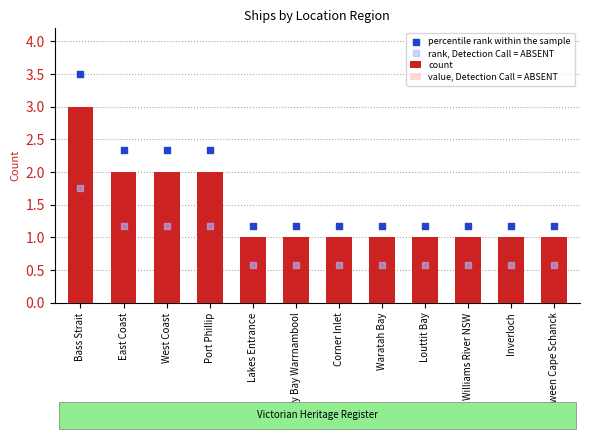

Which series reaches the maximum Y coordinate?

percentile rank within the sample